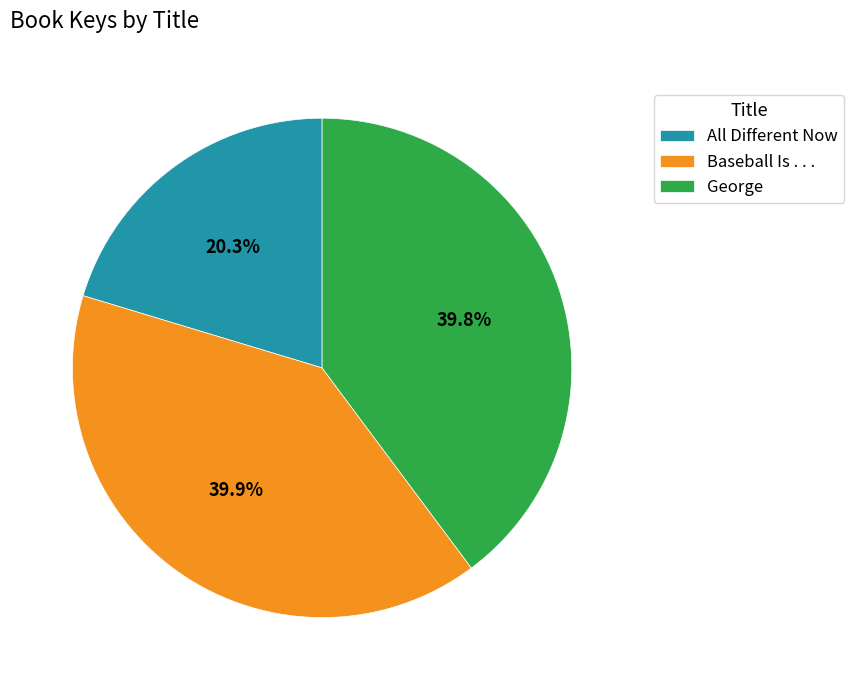

What is the smallest slice in the pie chart?

All Different Now